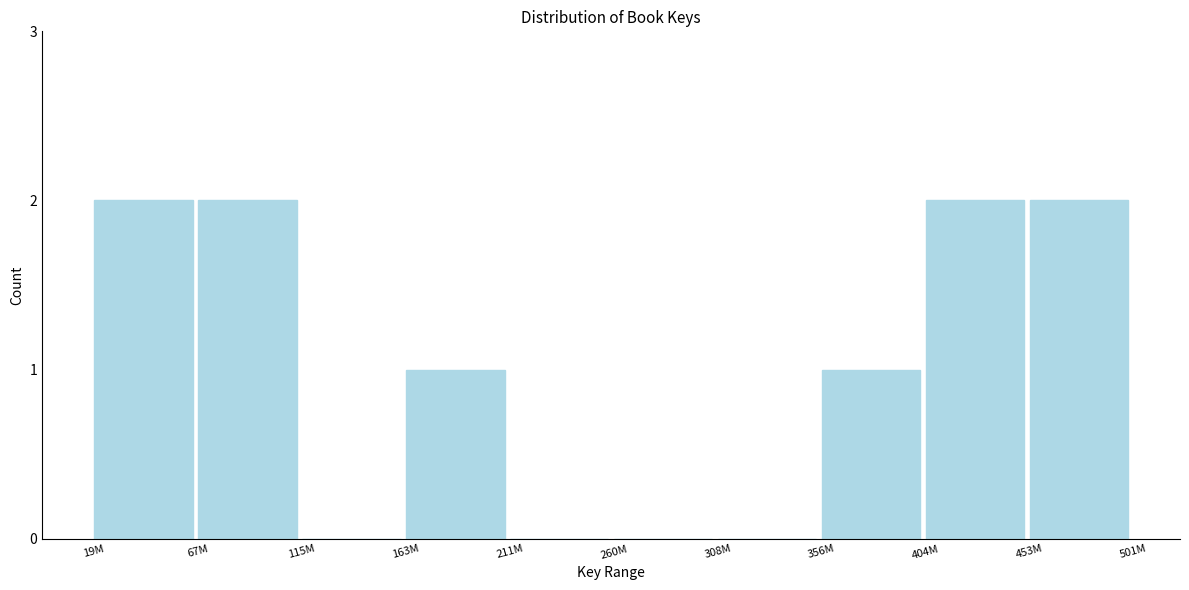

Reading right to left, extract all data points from this chart.

453M=2	404M=2	356M=1	308M=0	260M=0	211M=0	163M=1	115M=0	67M=2	19M=2